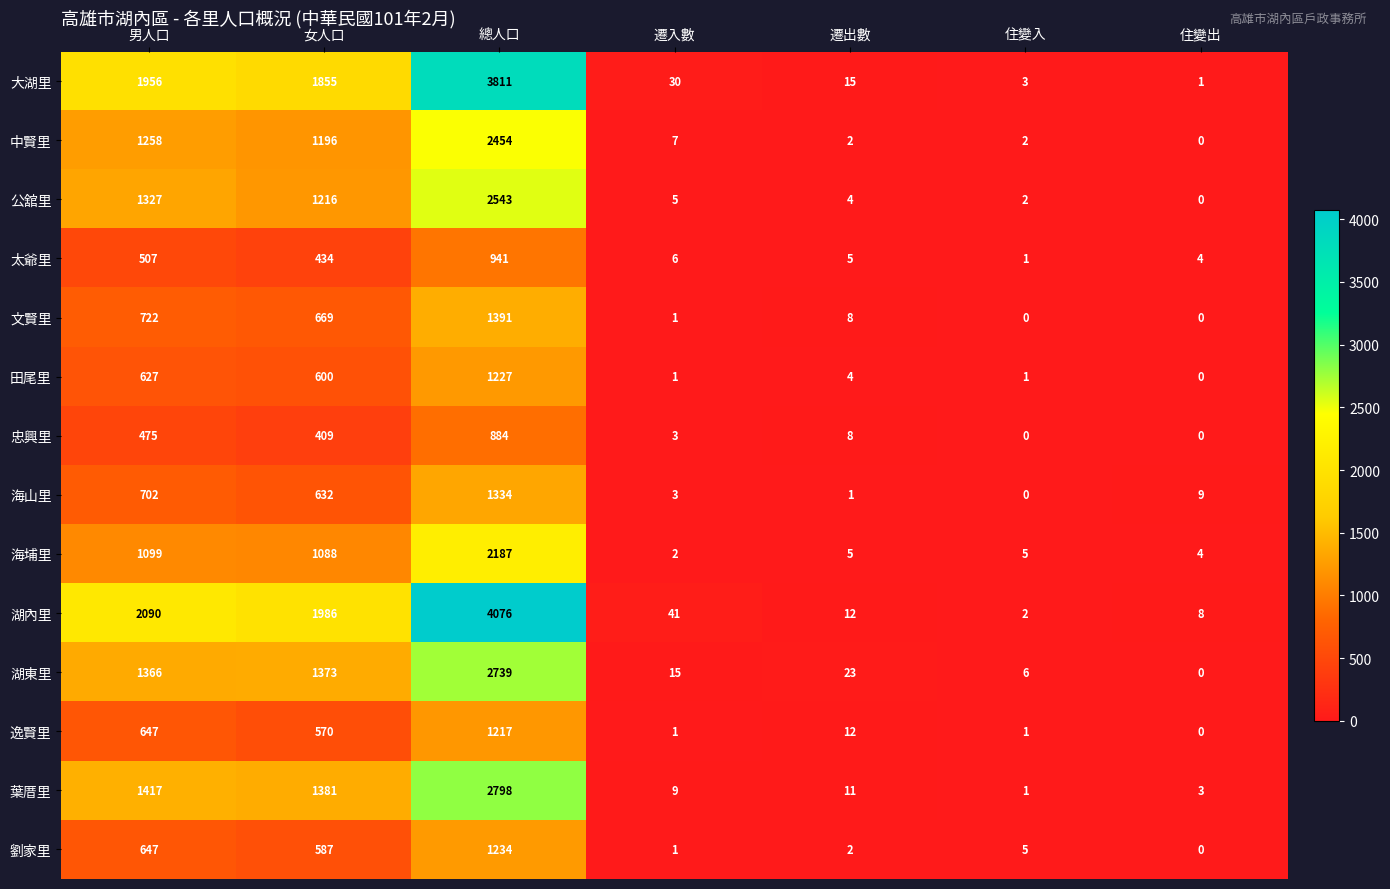

What is the difference between the highest and lowest values at 住變入?

6